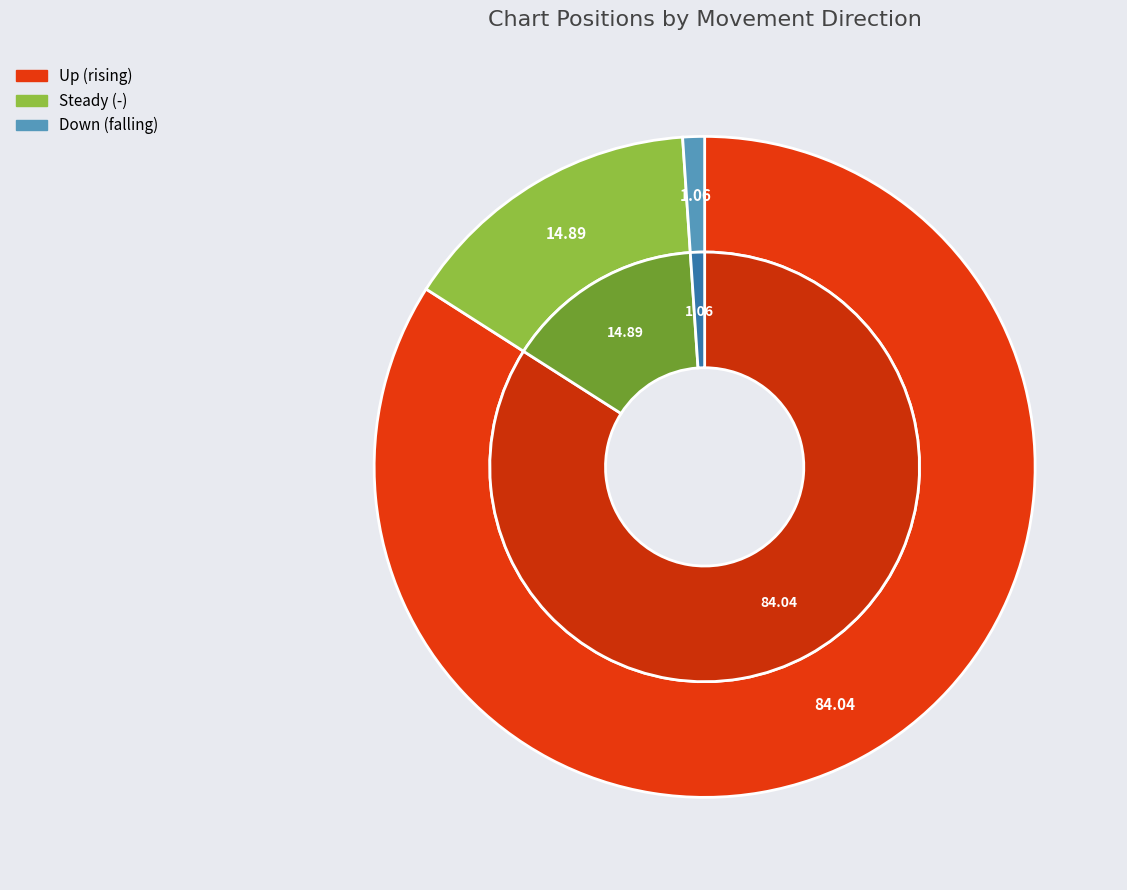

Count the number of slices in the pie.

3